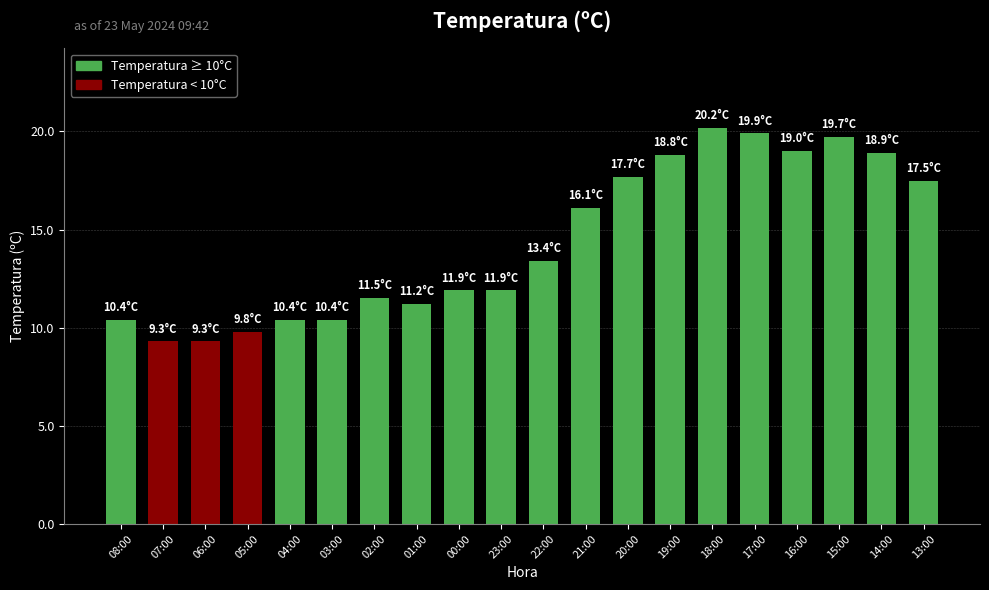

What is the smallest value displayed?

9.3